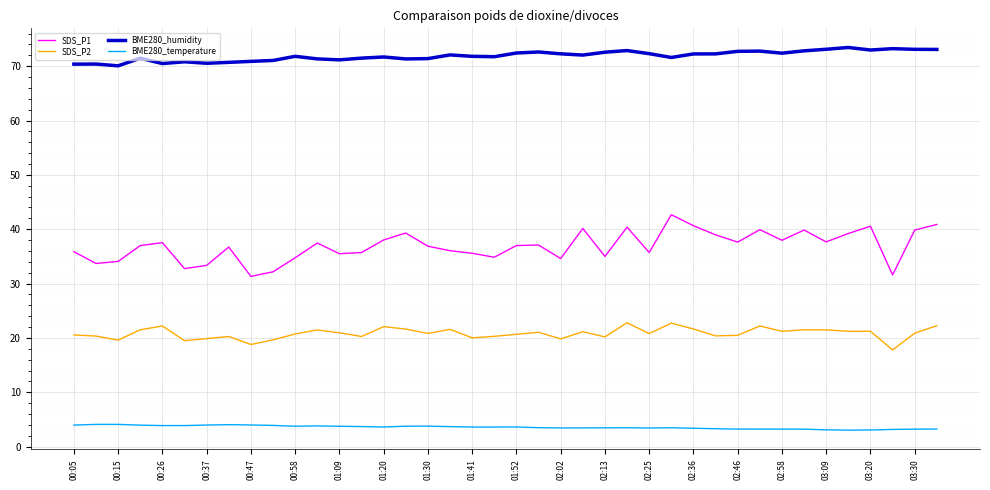

Which series has the widest spread of values?

SDS_P1